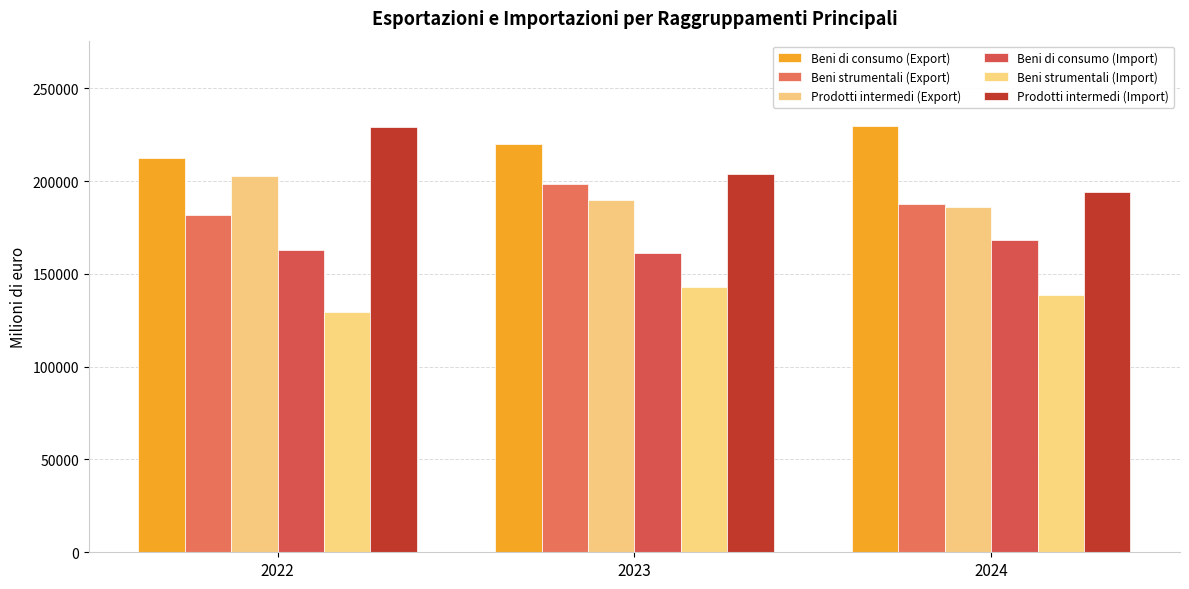

Is it true that Prodotti intermedi (Import) equals 126480 at 2022?

False